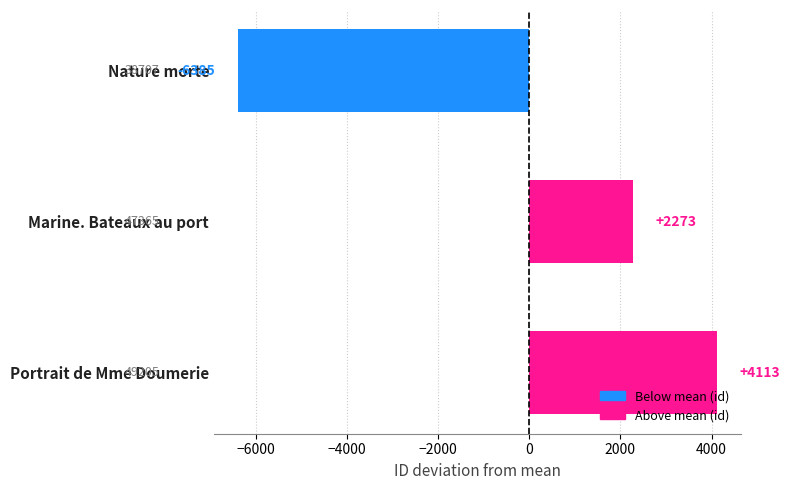

Rank the categories by value from lowest to highest.

Nature morte, Marine. Bateaux au port, Portrait de Mme Doumerie